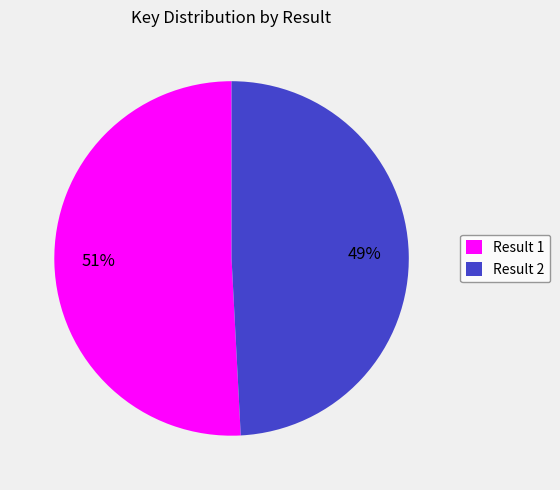

How many slices are in this pie chart?

2